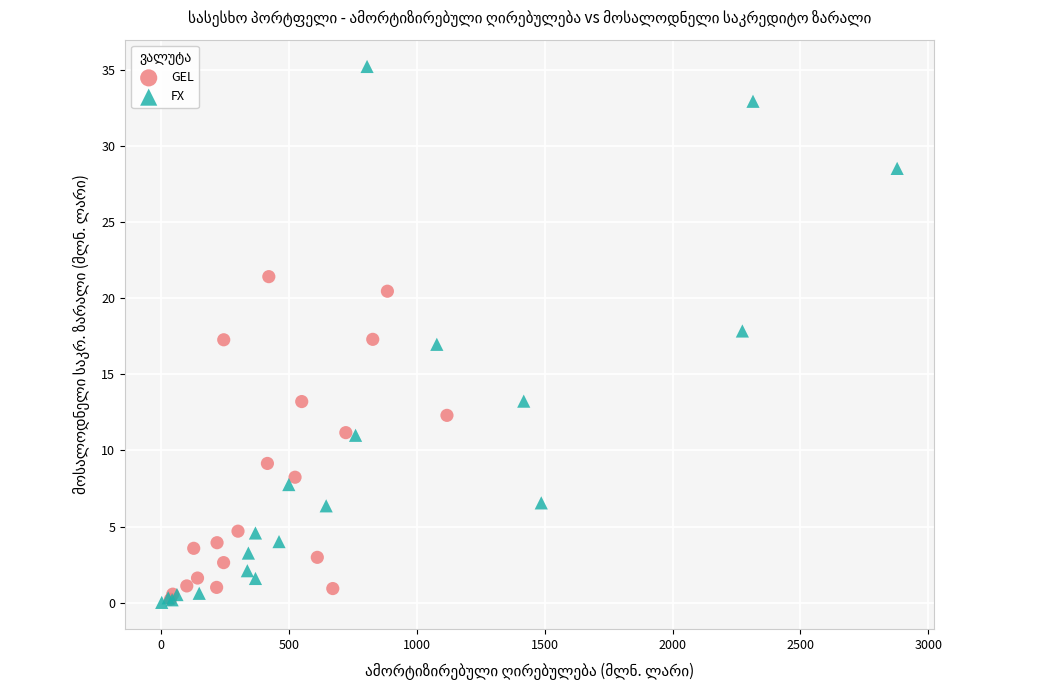

Which series contains the highest Y value?

FX